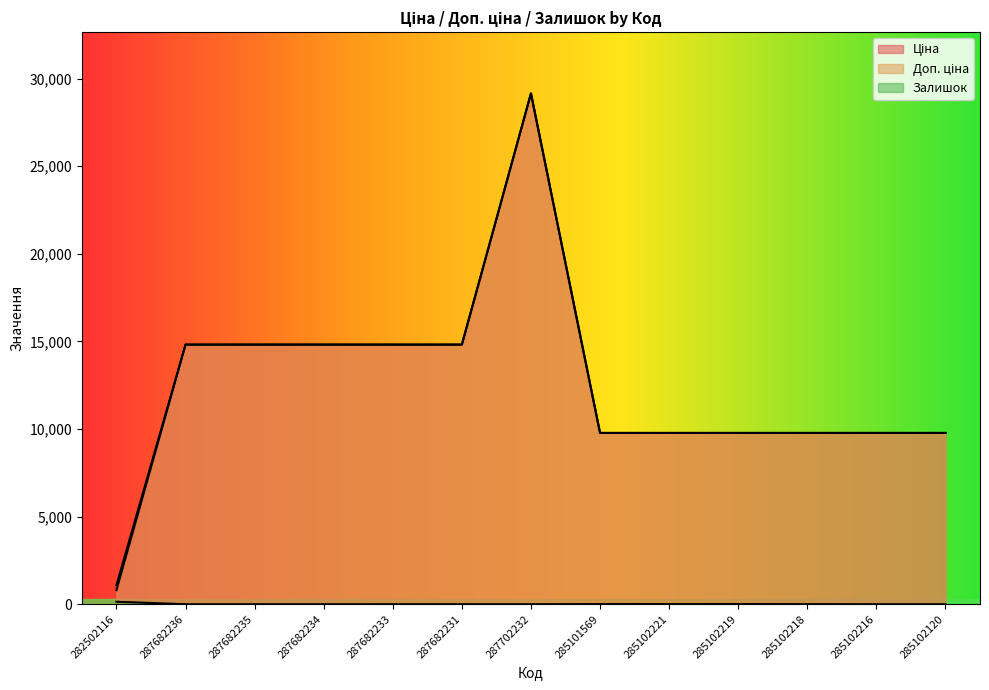

What is the difference between the second highest and minimum values in the Доп. ціна series?

13730.6